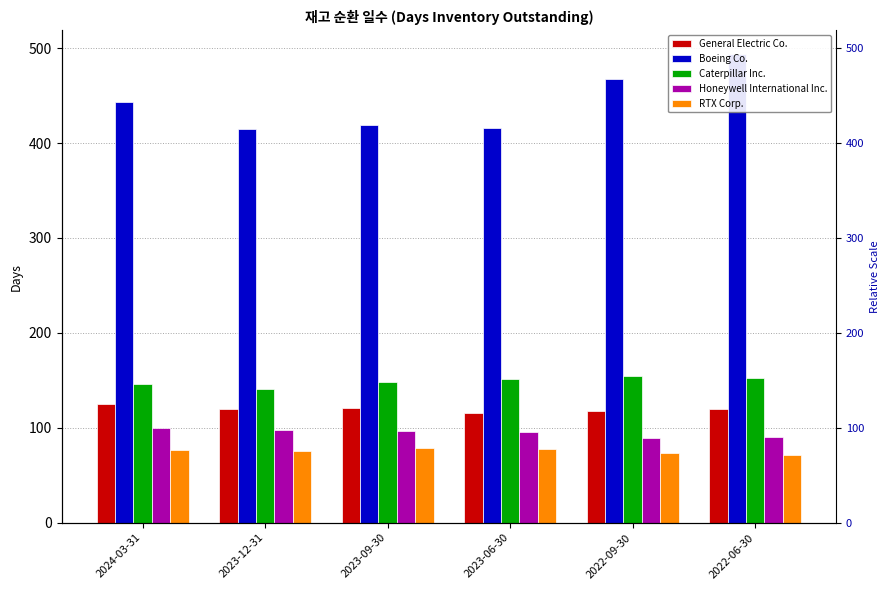

What is the sum of the Caterpillar Inc. values at 2022-06-30 and 2023-12-31?

293